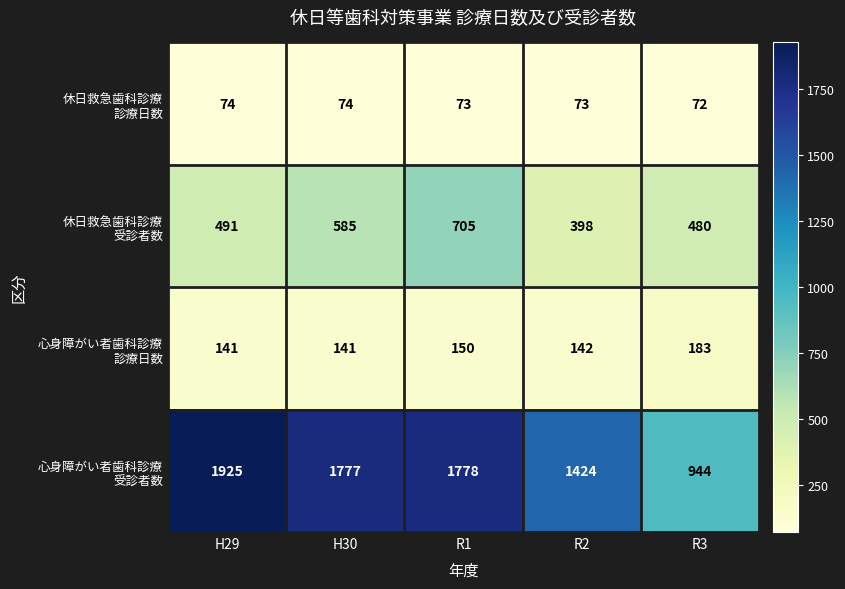

What is the difference between the highest and lowest values at H30?

1703